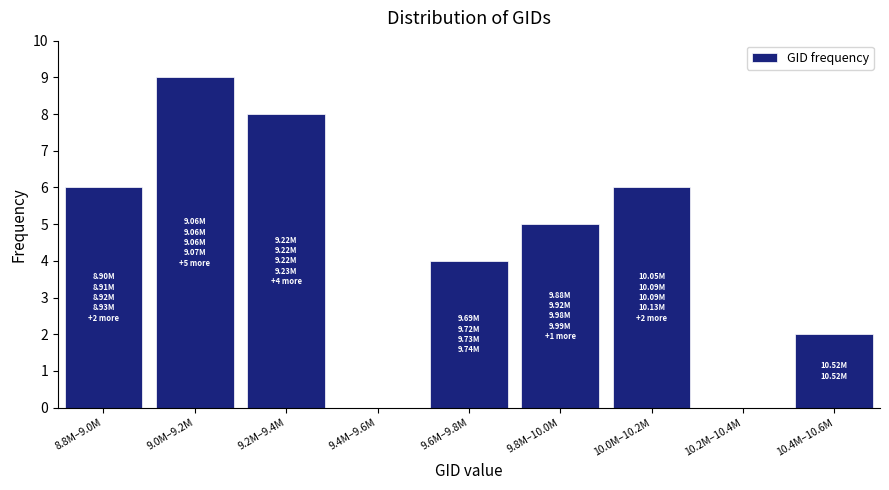

What is the greatest value displayed?

9